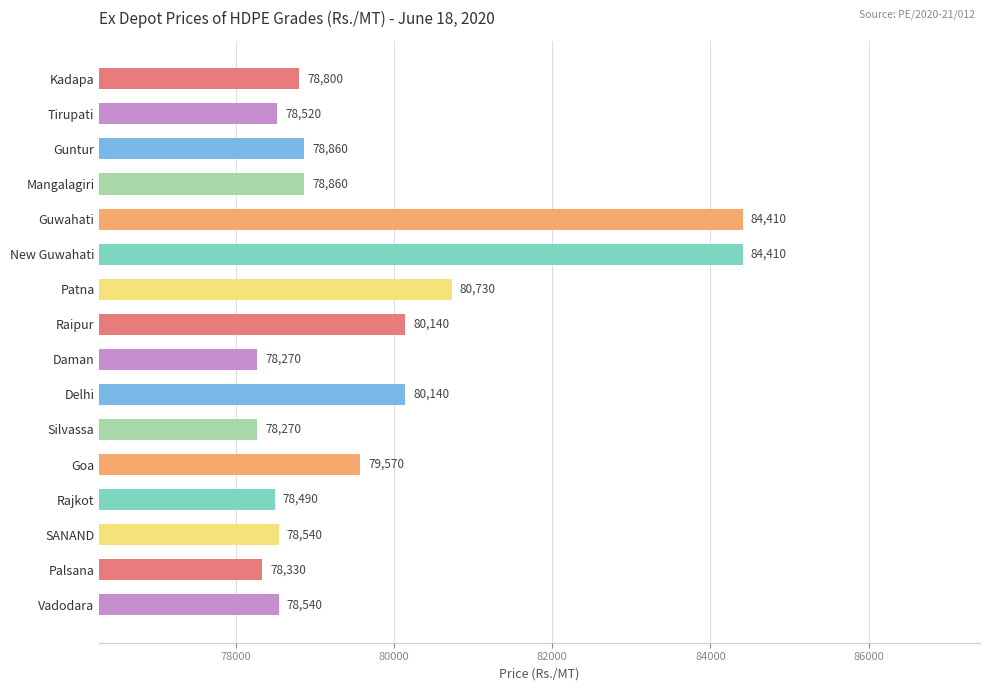

Read the value at New Guwahati, to the nearest 10.

84410